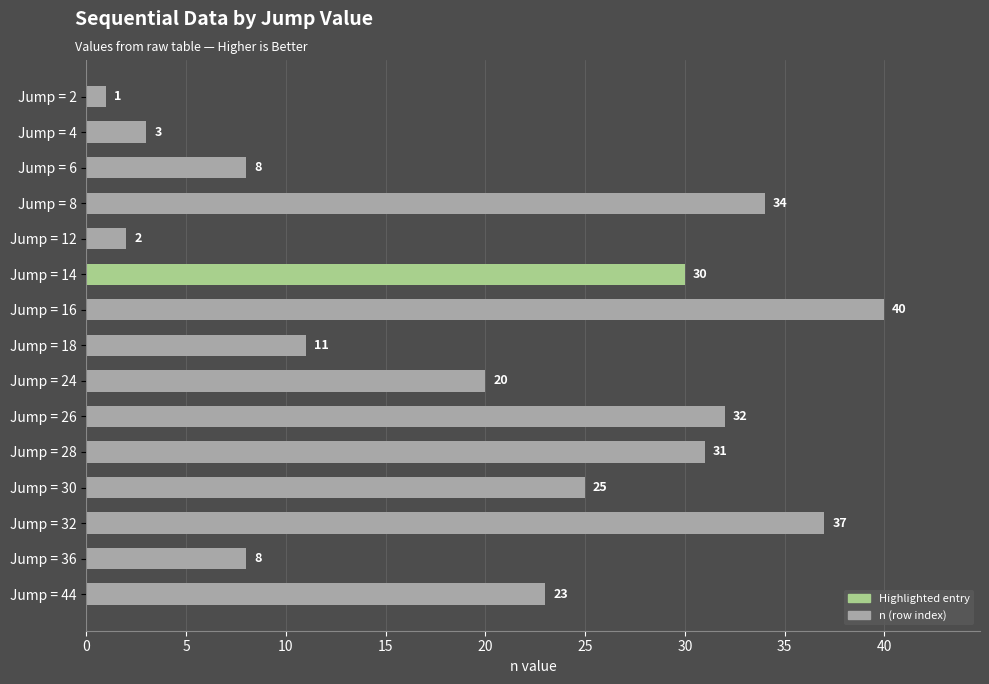

Which label corresponds to the largest value in the chart?

Jump = 16